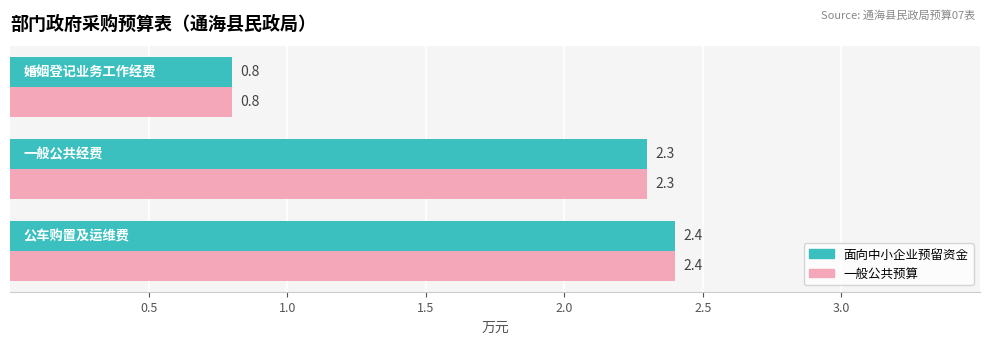

What is the sum of all 面向中小企业预留资金 values?

5.5